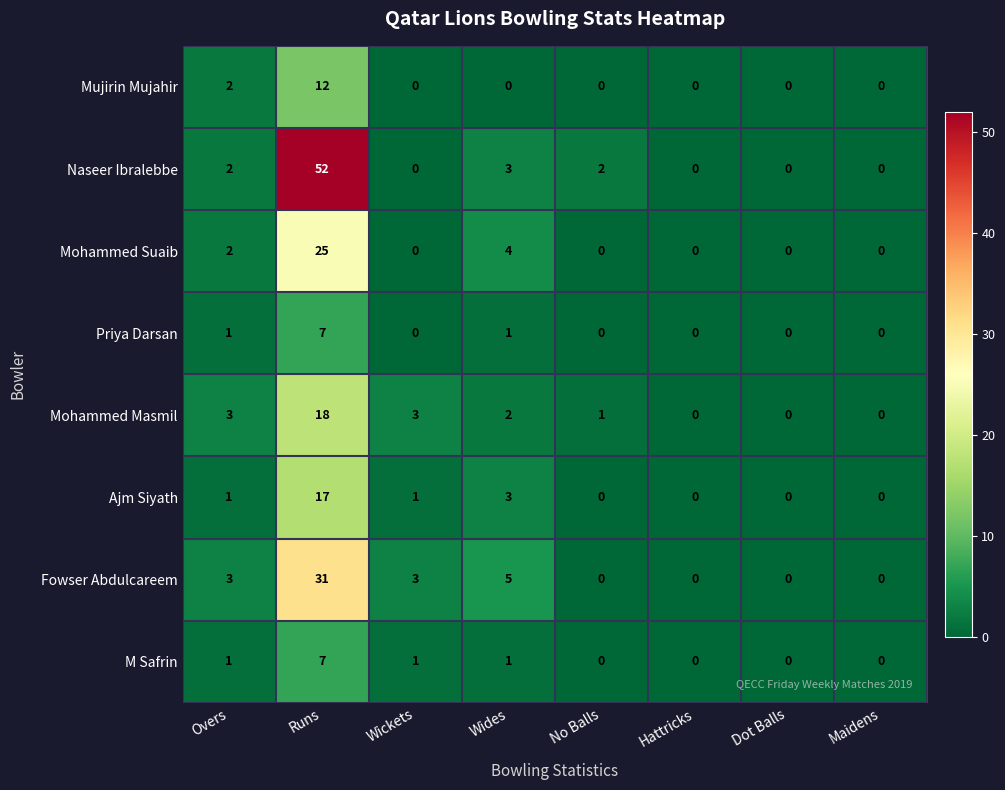

Which series has the widest spread of values?

Naseer Ibralebbe